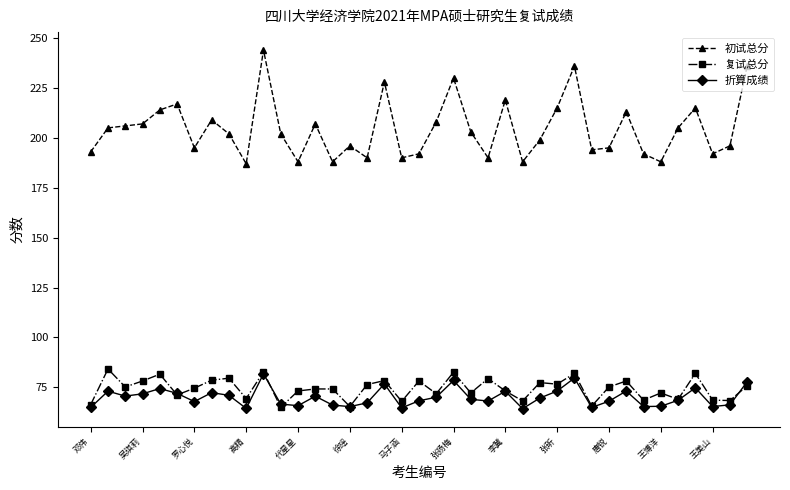

What is the maximum value shown in the chart?

244.0